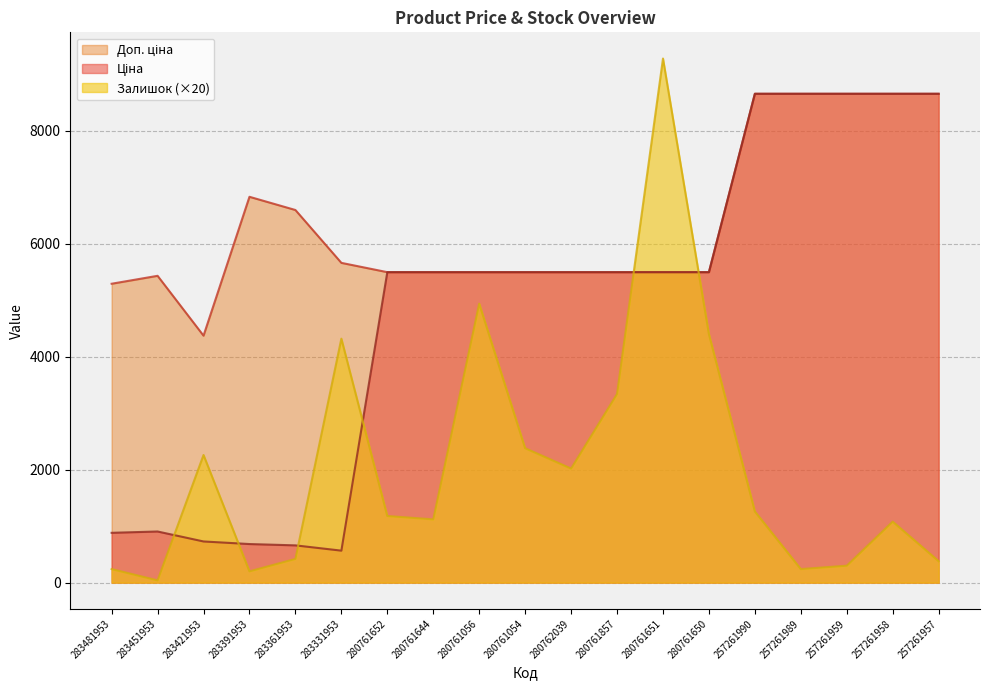

Does the chart display data point markers on the line(s)?

No